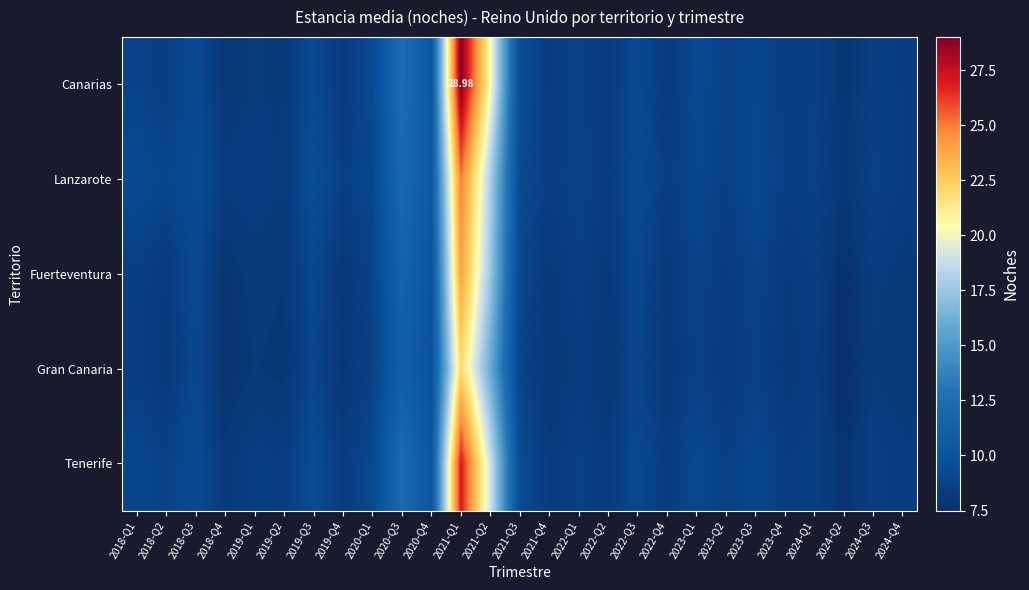

What is the greatest value displayed?

29.0